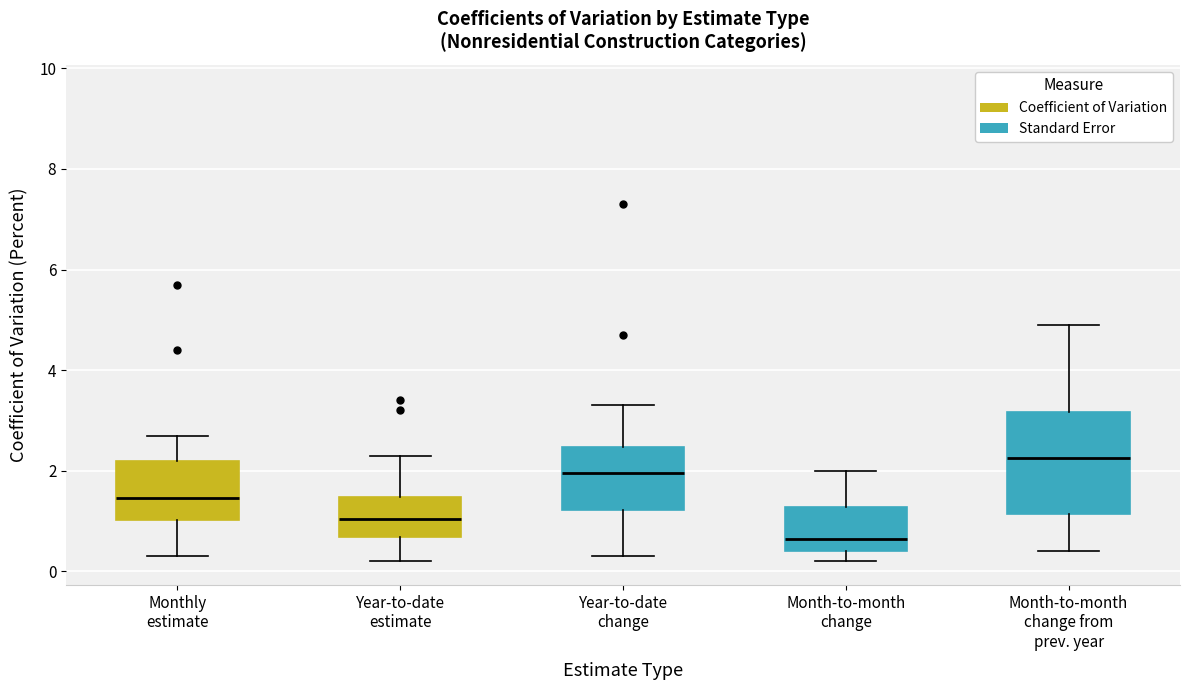

Which box's median line is the highest?

Month-to-month change from prev. year